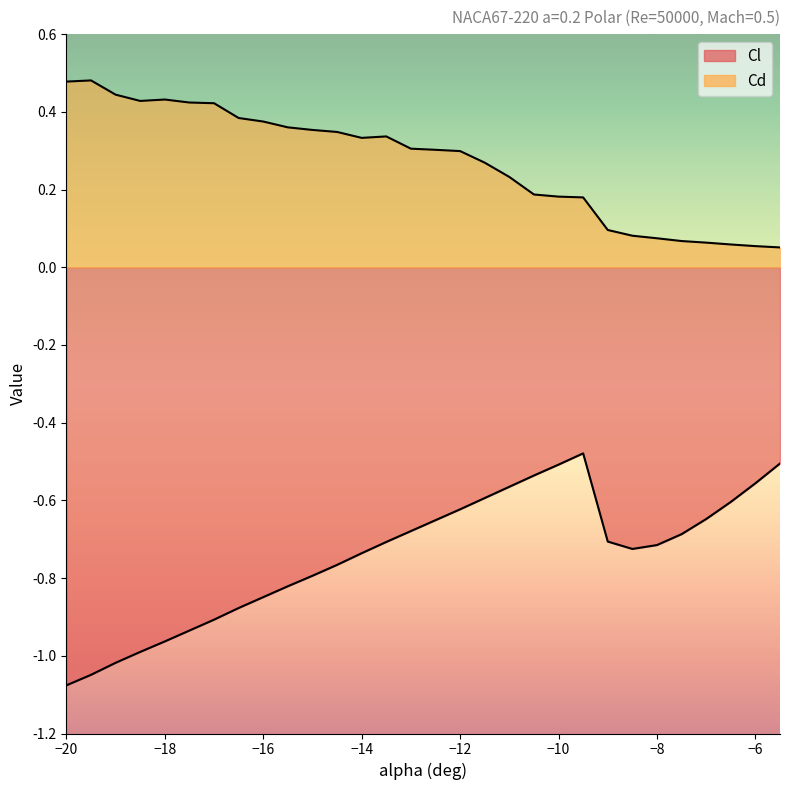

How many lines are shown in the chart?

2